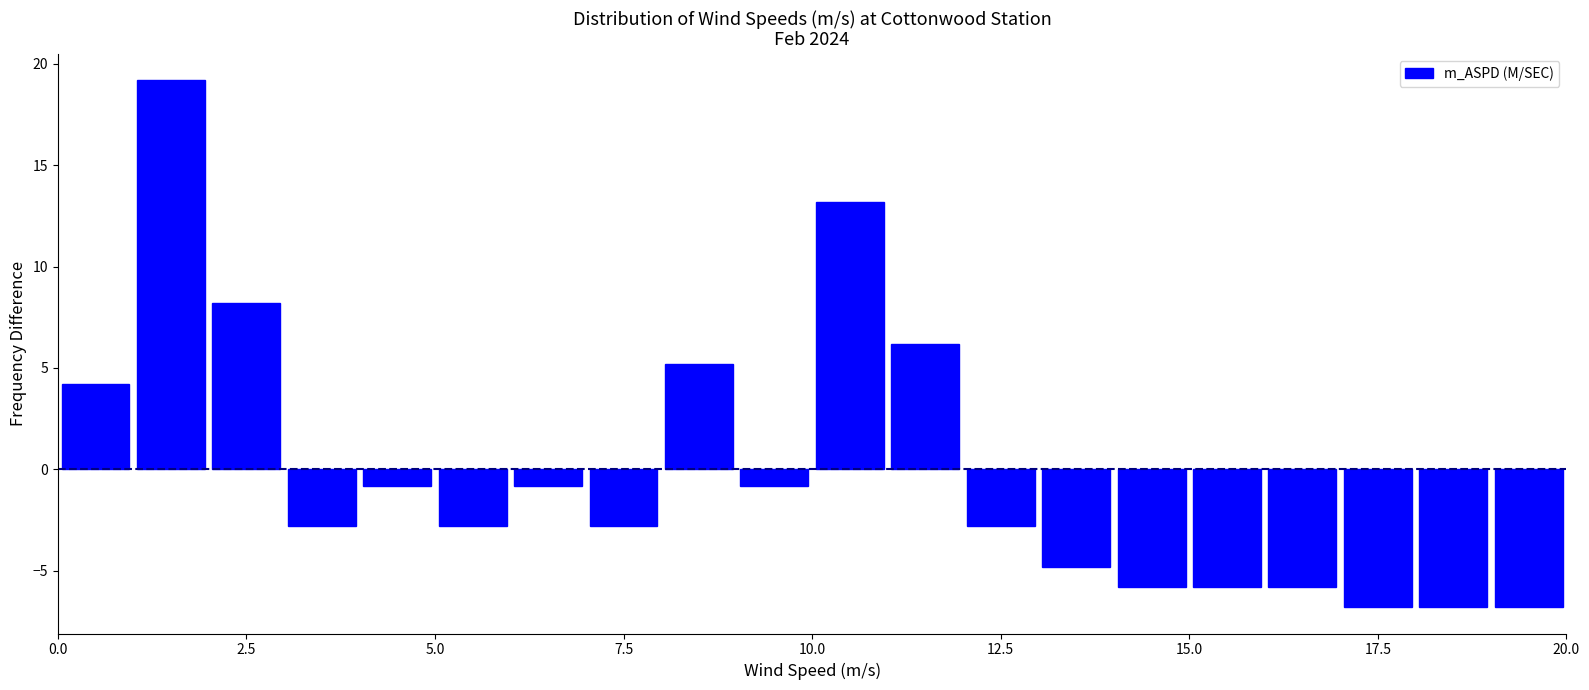

Read against the x-axis, roughly where is the centre of the tallest bar?

1.5